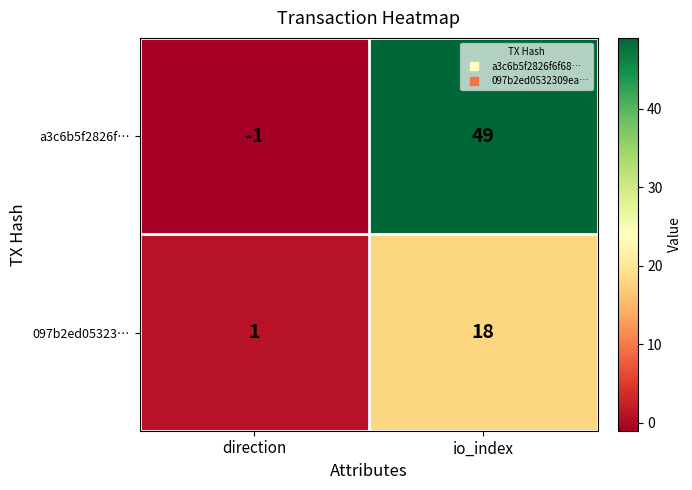

Is the value of 097b2ed05323… at io_index greater than the value of a3c6b5f2826f… at io_index?

No